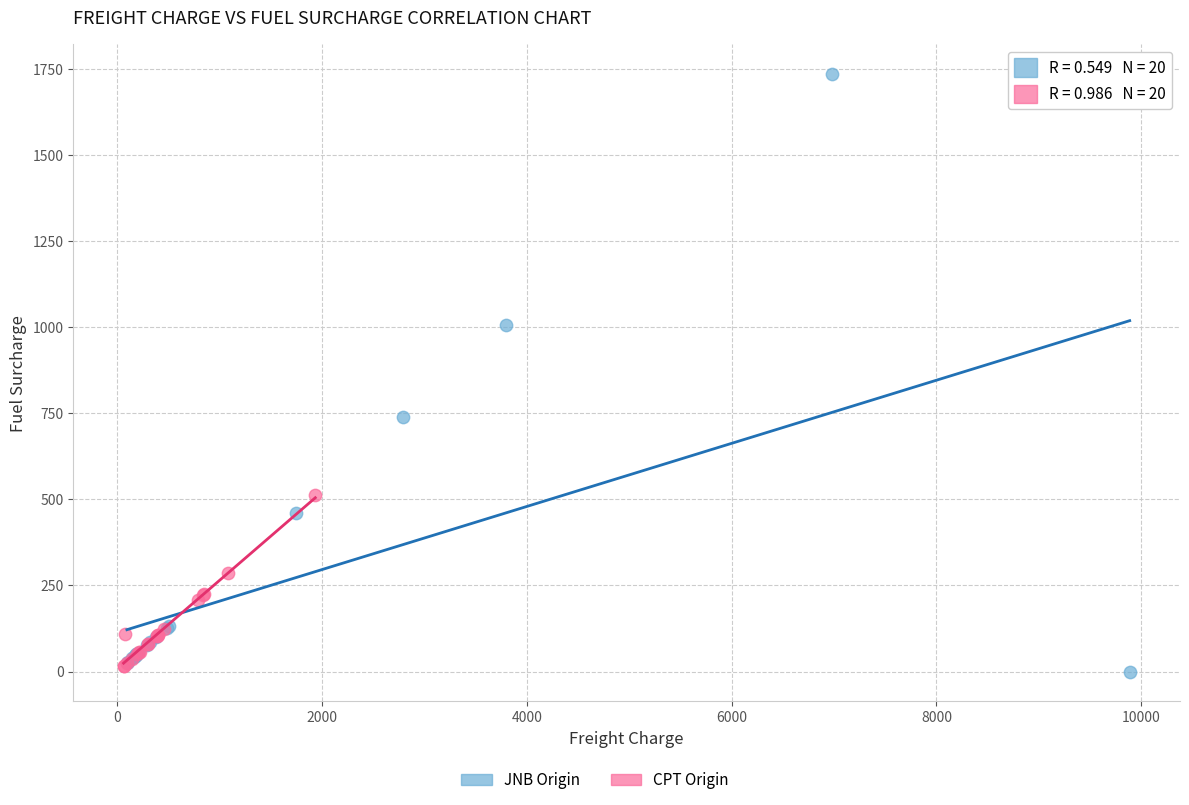

Which series has the largest Y range (max minus min)?

JNB Origin